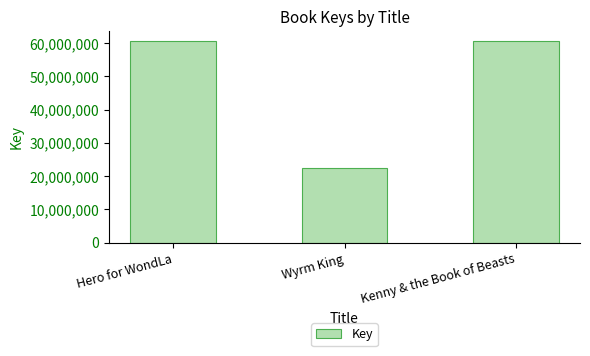

What is the change in value from Hero for WondLa to Kenny & the Book of Beasts?

+2552